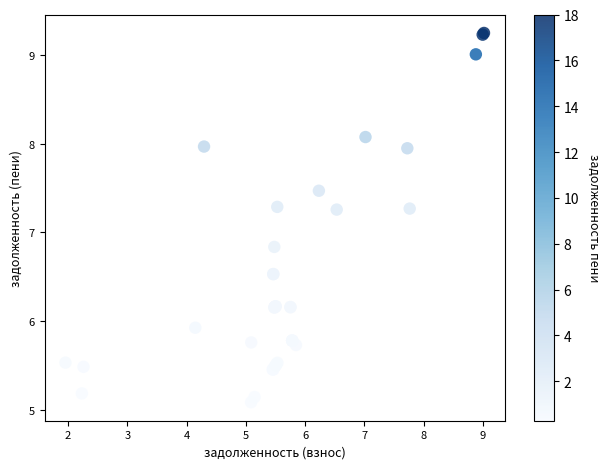

What Y value in the scatter plot is closest to 7?

6.8